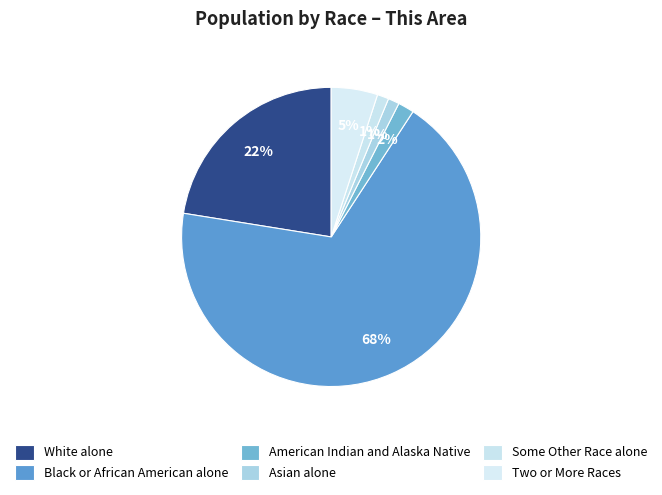

How many segments does this pie chart have?

6